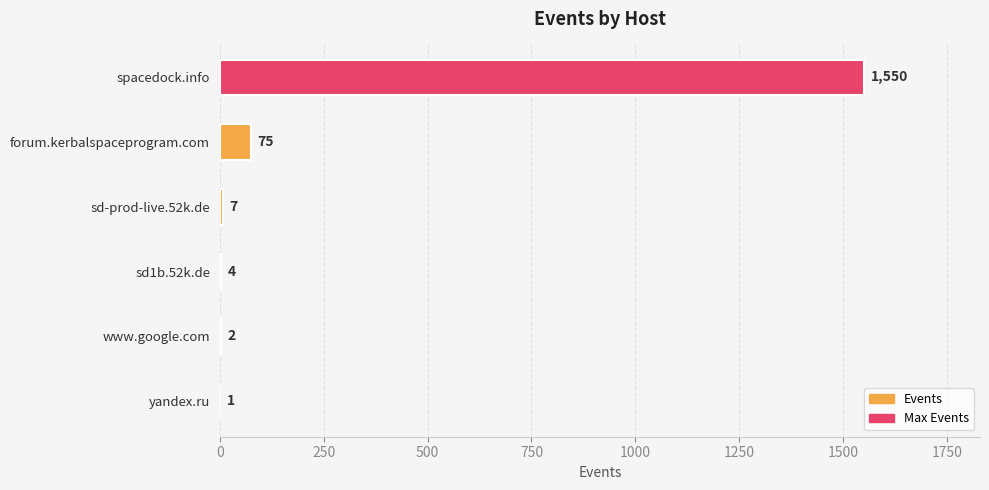

What is the sum of the values at sd1b.52k.de and yandex.ru?

5